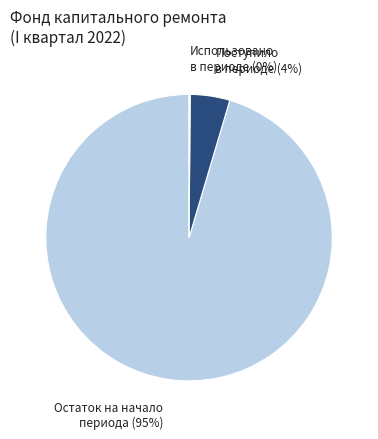

Do Поступило в периоде and Остаток на начало периода together represent more than half of the pie?

Yes